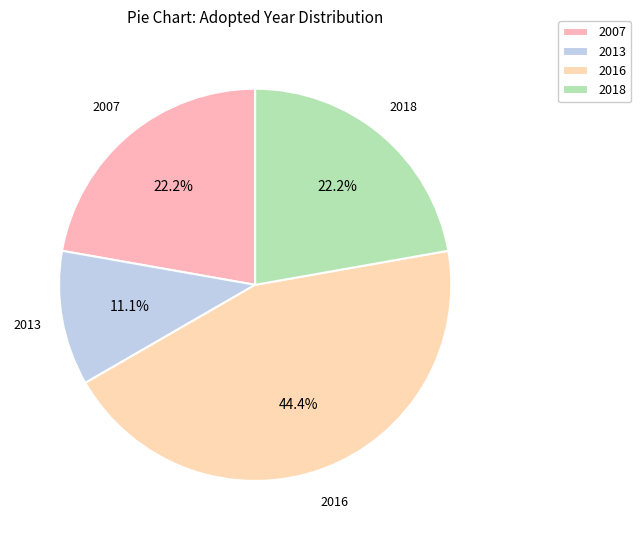

Approximately how many times larger is the value at 2013 compared to 2018?

0.5